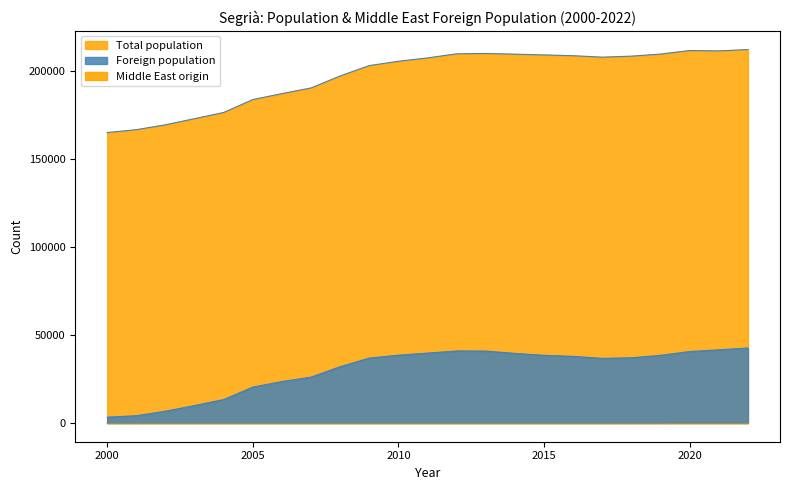

True or false: Middle East origin and Foreign population cross at least once.

False